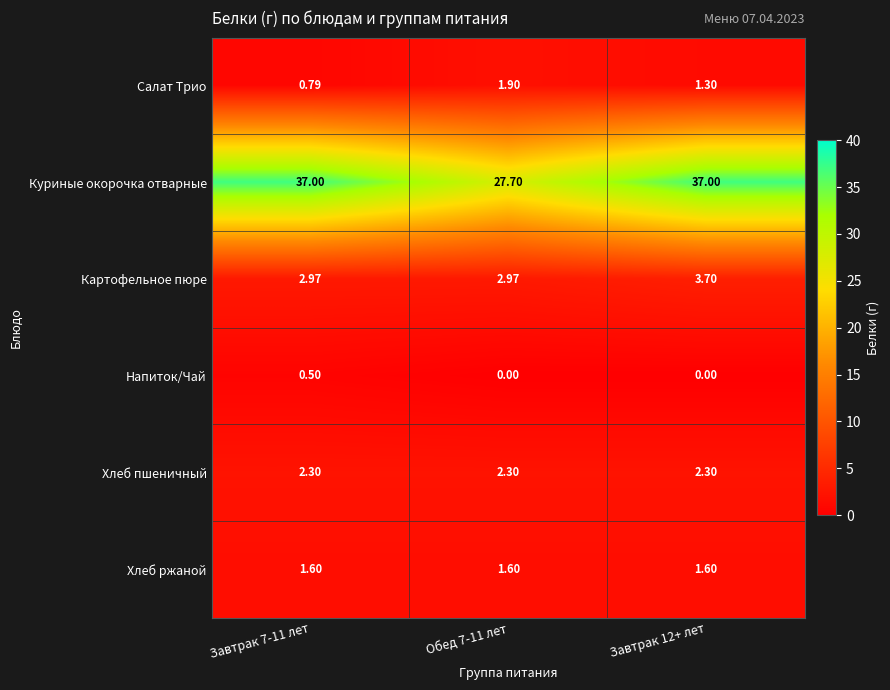

Which series has the largest total across all categories?

Куриные окорочка отварные